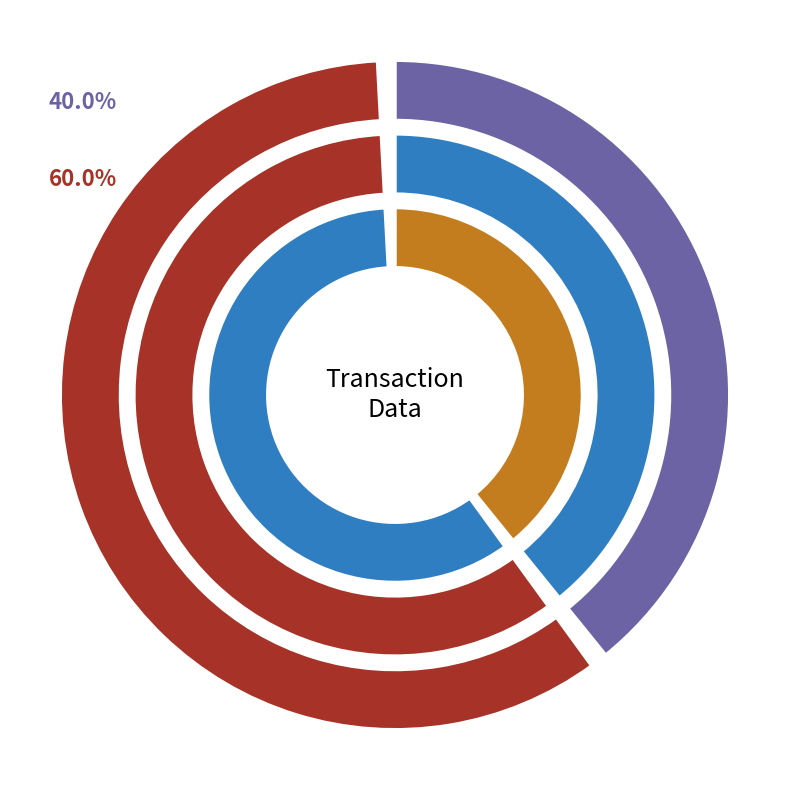

Approximately how many times larger is the value at Regular compared to Vote?

0.7